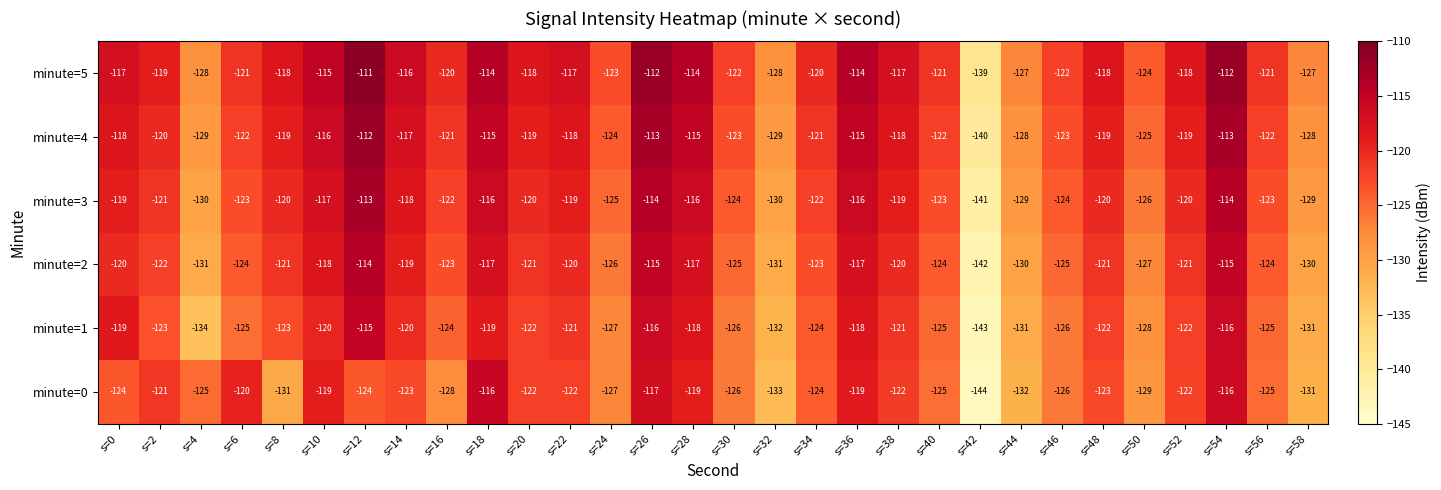

What is the total value across all series at s=46?

-746